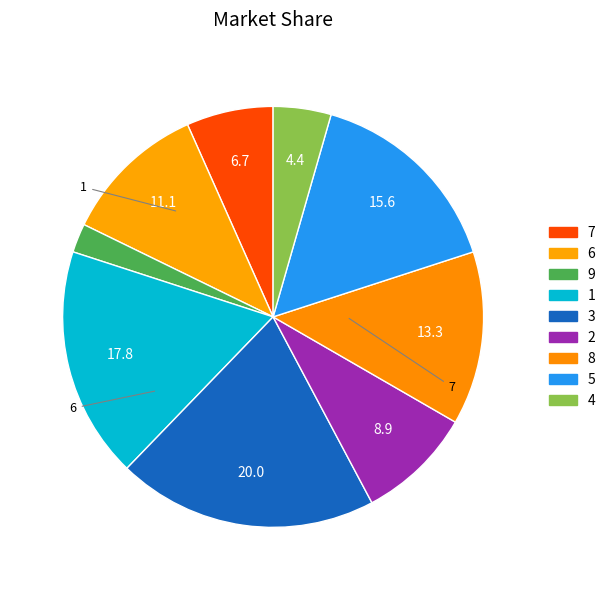

Which category has the biggest portion of the pie?

3